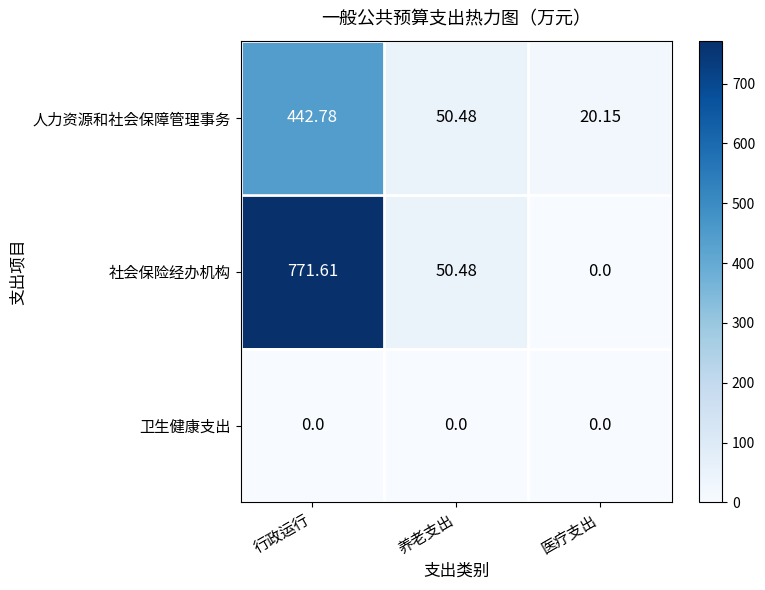

Rank the series by their average value, from lowest to highest.

卫生健康支出, 人力资源和社会保障管理事务, 社会保险经办机构